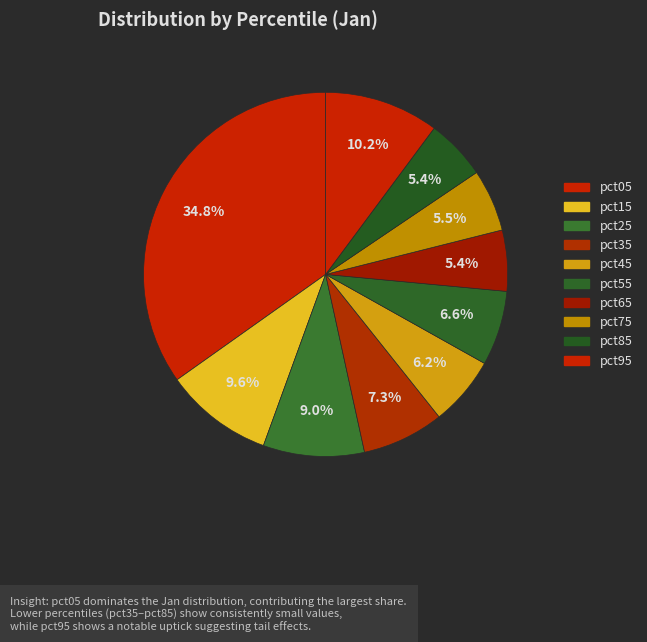

How many segments does this pie chart have?

10